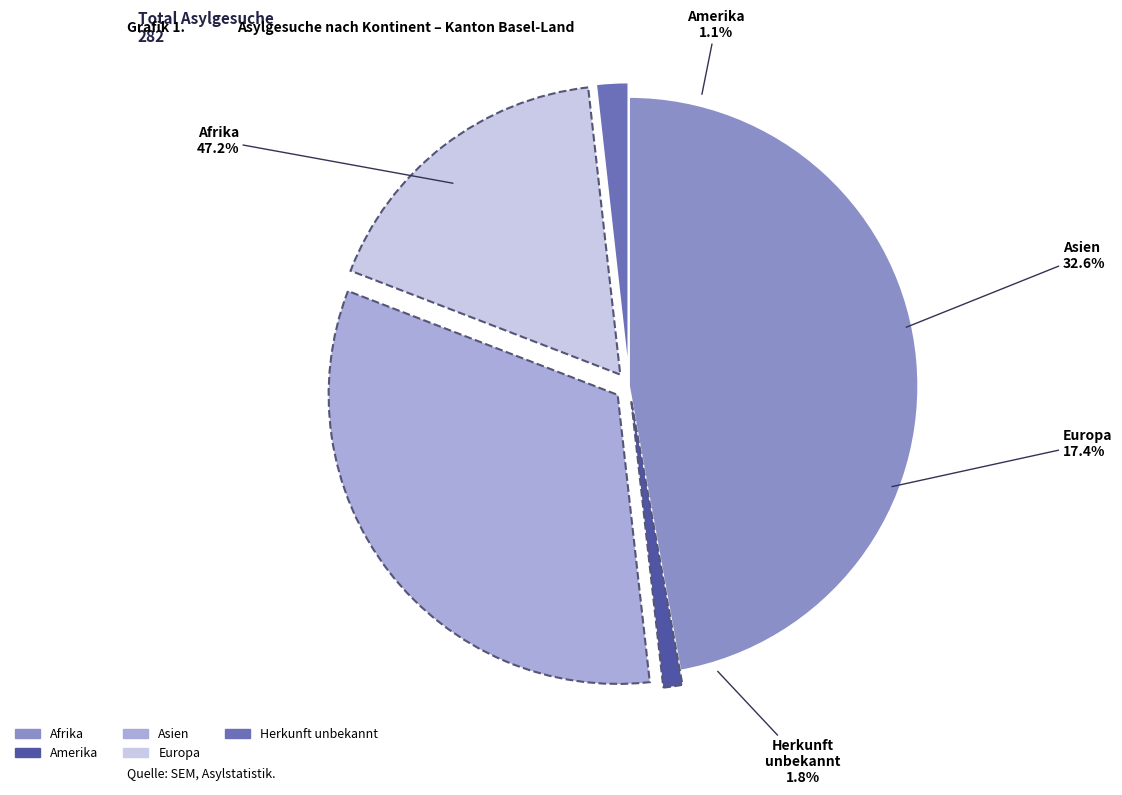

Is the sum of Amerika and Herkunft unbekannt greater than half?

No